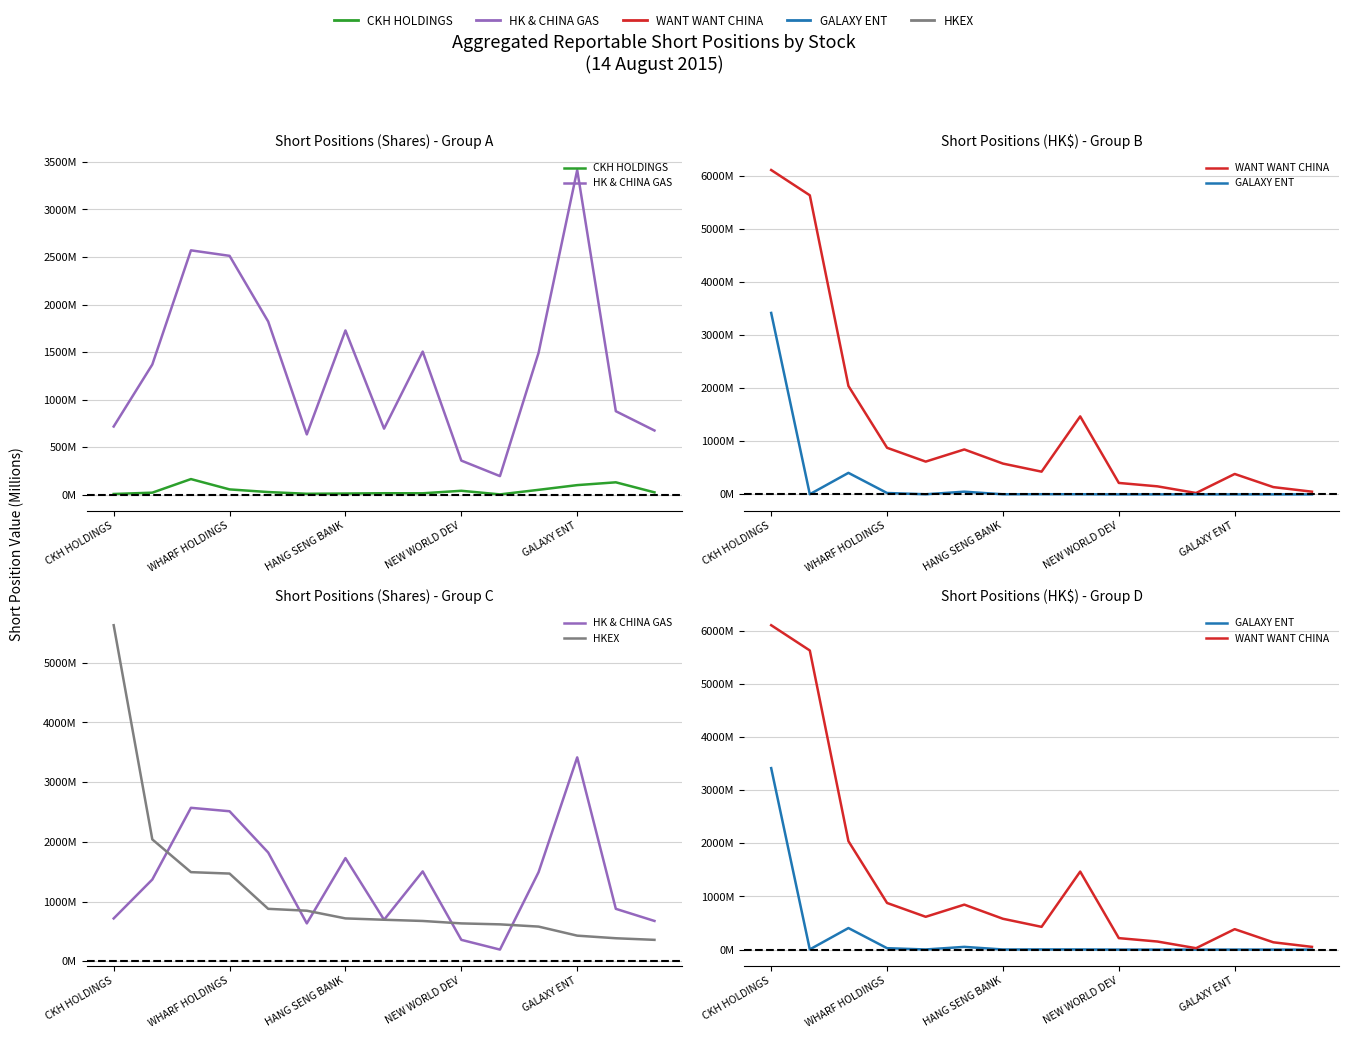

In WANT WANT CHINA, how many points are lower than both neighbors (excluding endpoints)?

3